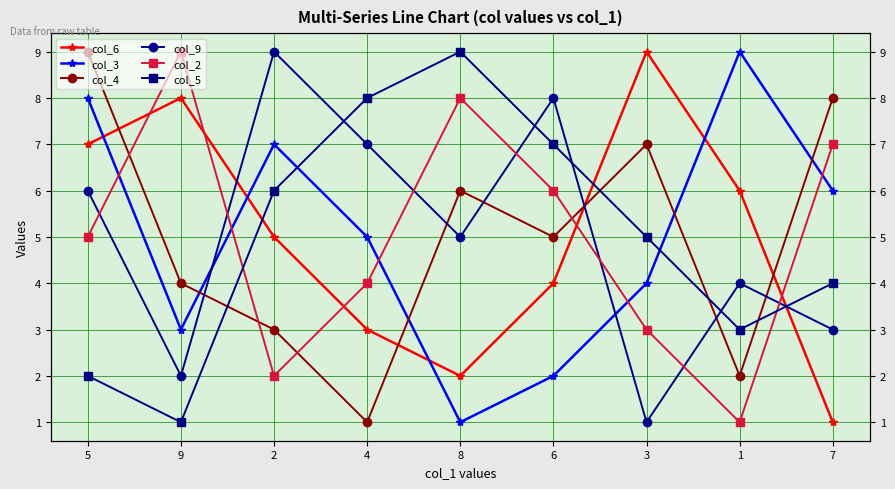

Which category has the highest value in the col_2 series?

9